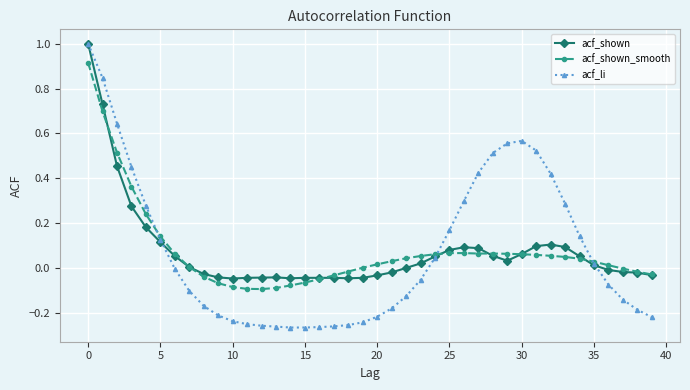

What is the greatest value displayed?

1.0